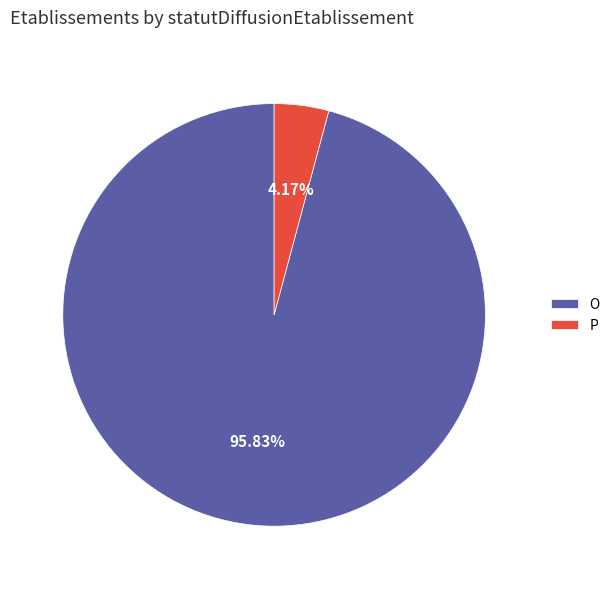

To the nearest percent, what is the difference between the O and P slice percentages?

92%